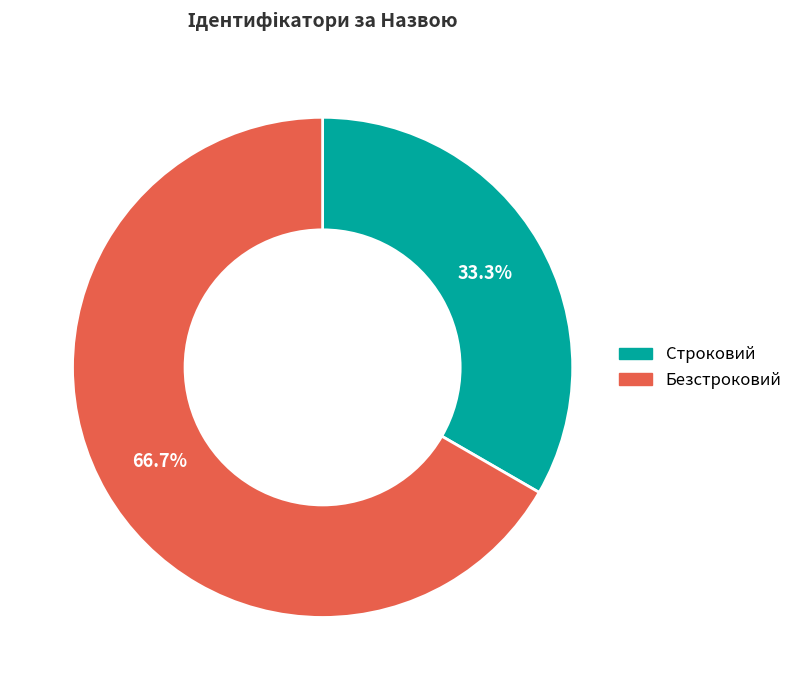

To the nearest percent, what is the difference between the Безстроковий and Строковий slice percentages?

33%